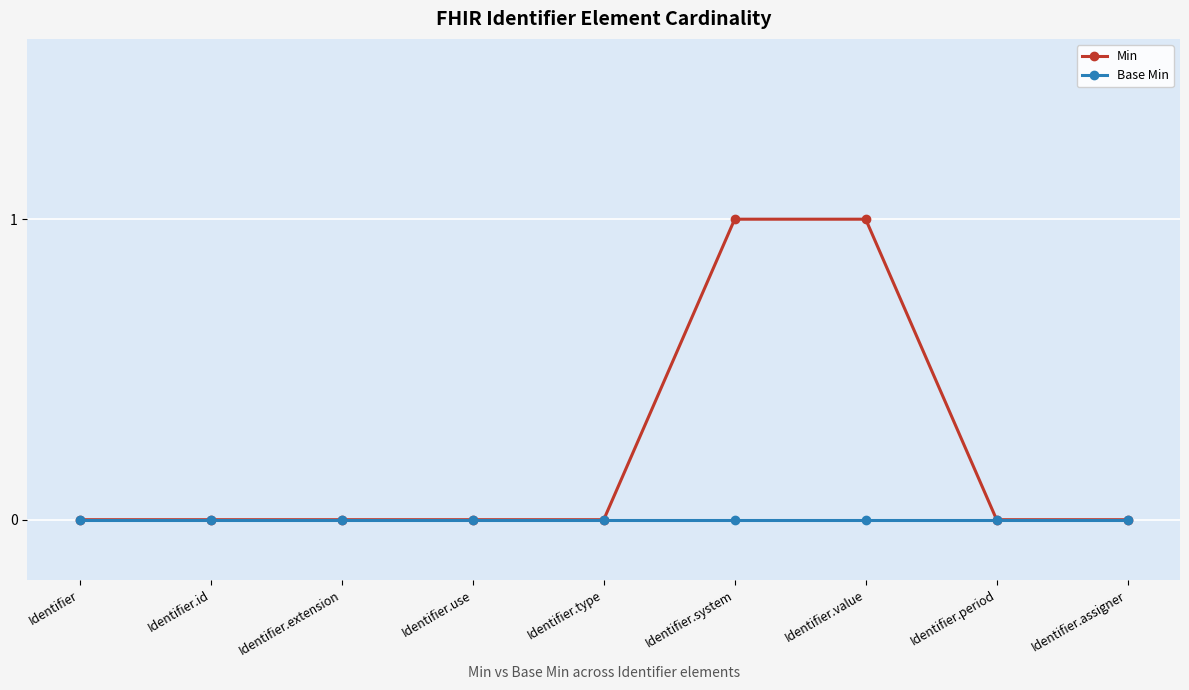

Rank the series by their maximum value, from highest to lowest.

Min, Base Min